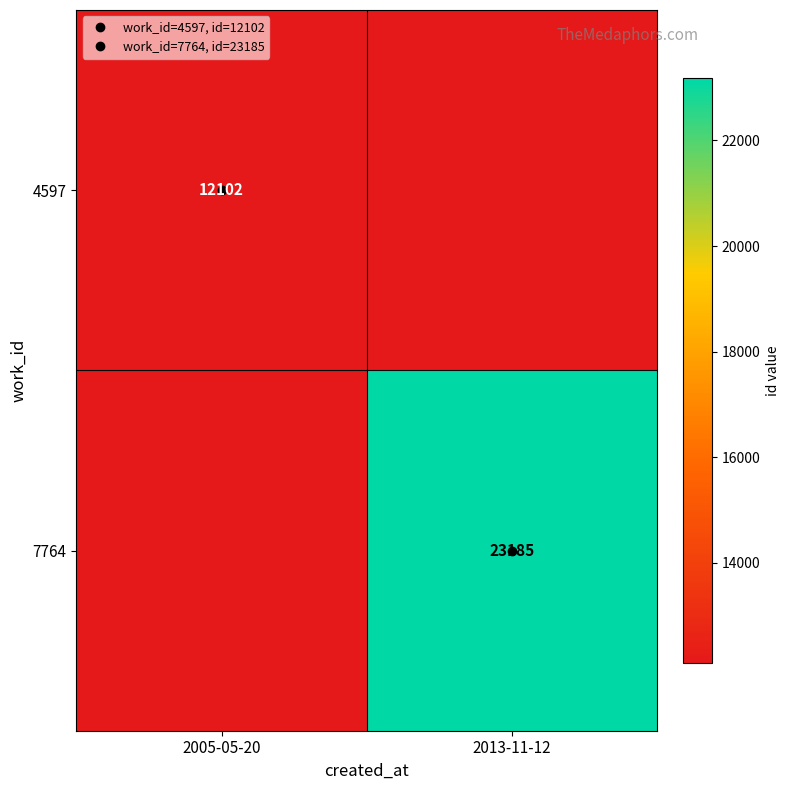

How many categories are shown in the chart?

2